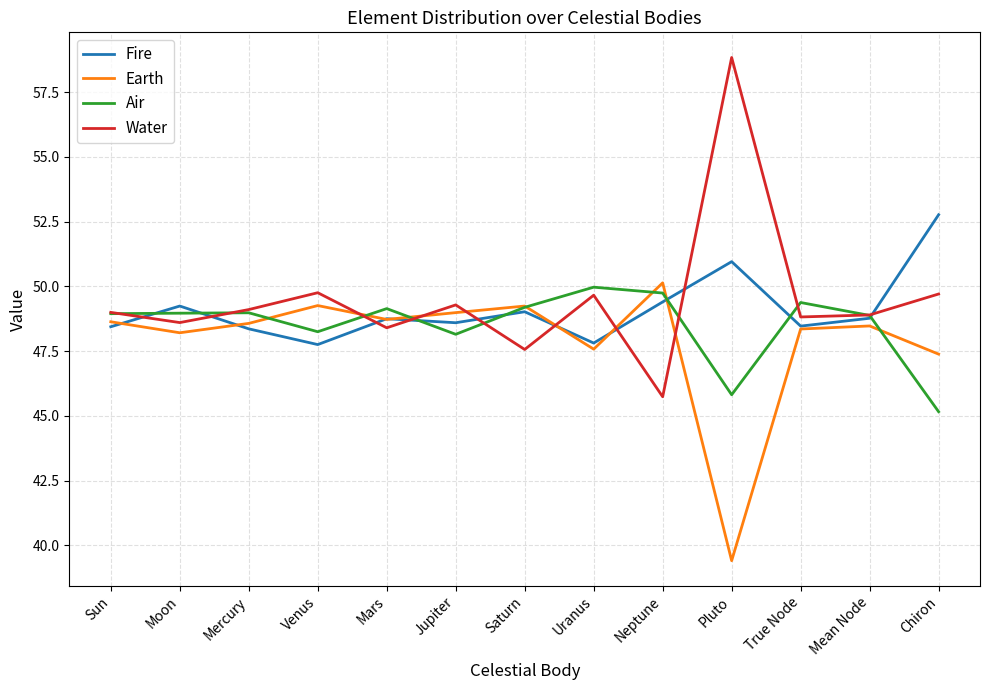

Does the chart display data point markers on the line(s)?

No